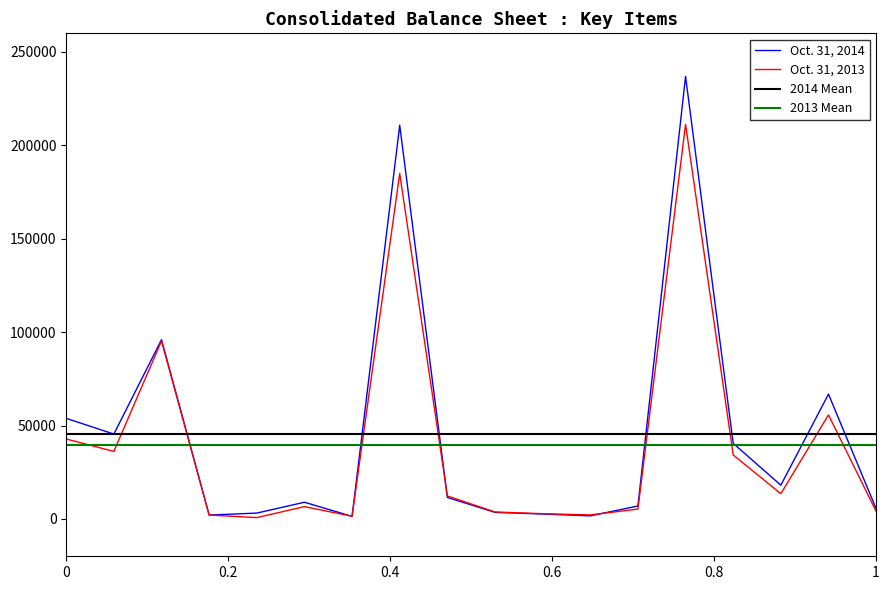

Does the chart display data point markers on the line(s)?

No